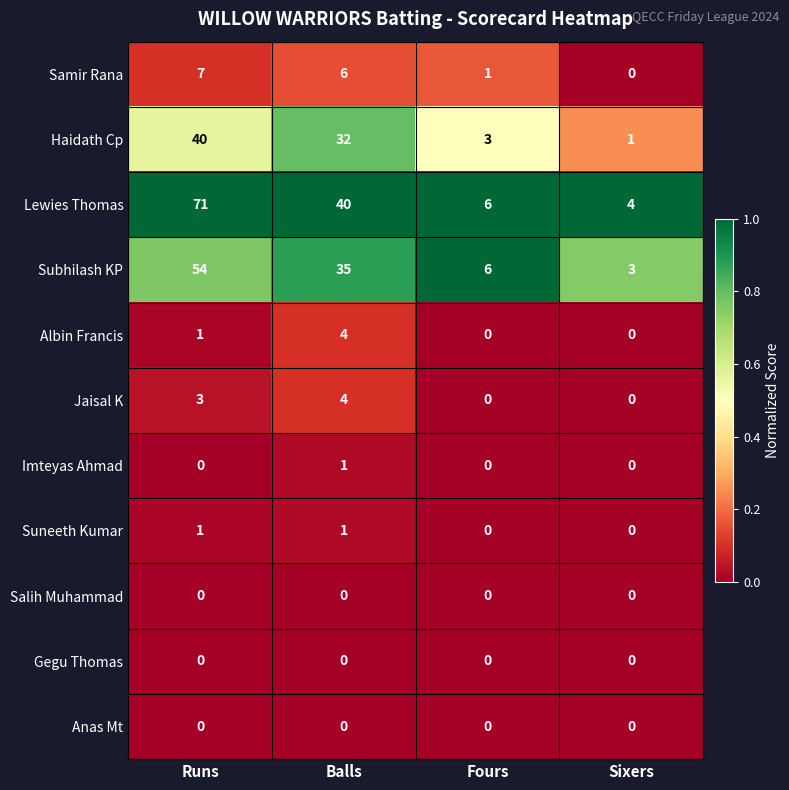

The value of Albin Francis at Balls is 7. True or false?

False